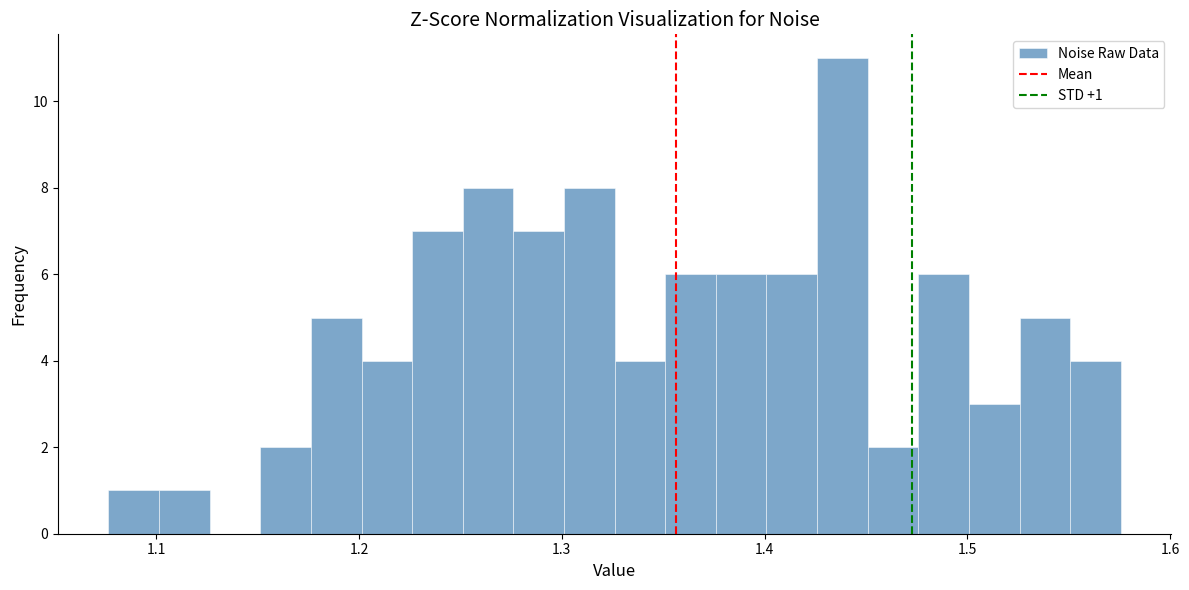

Around what value on the x-axis is the tallest bar? Give the approximate position of its centre, as read against the axis.

1.44